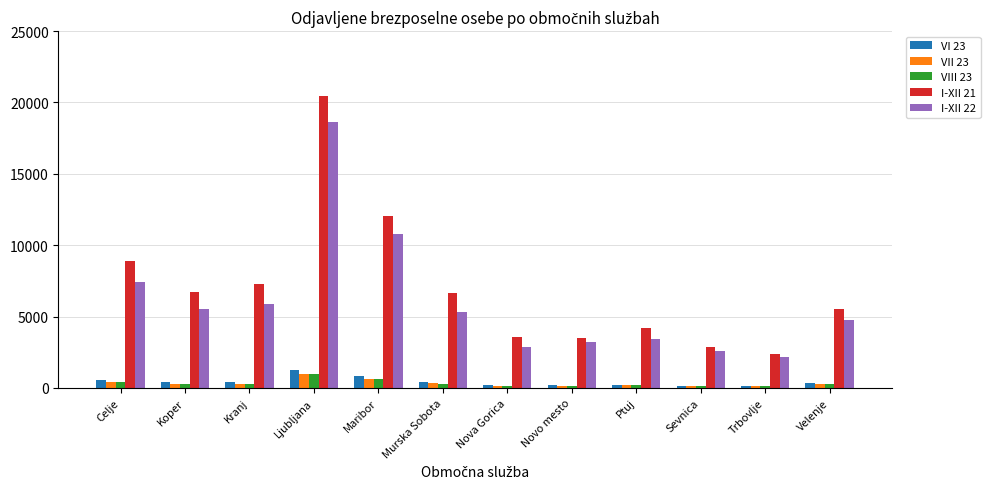

Where is I-XII 21 nearest to the value 11425?

Maribor